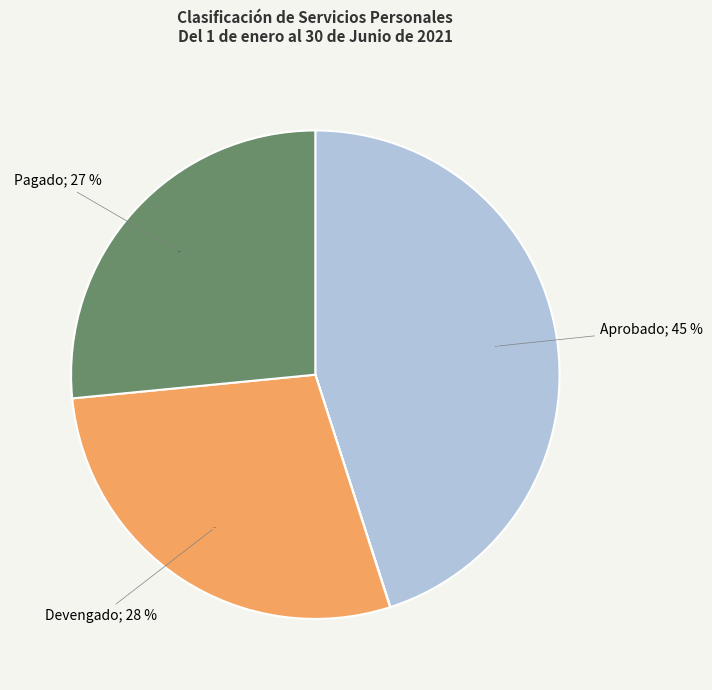

Is there a majority slice in this chart?

No